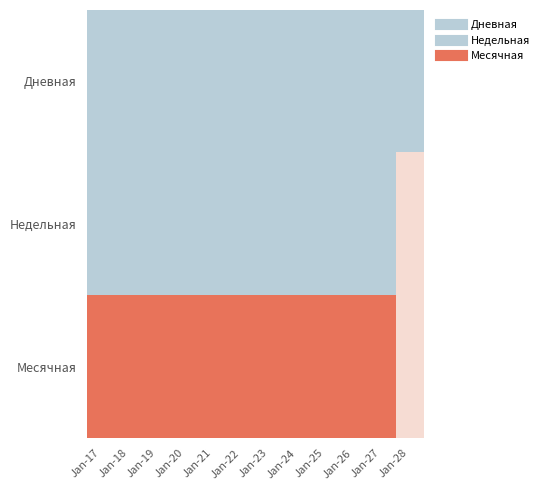

Which series has the largest range (max minus min)?

Недельная